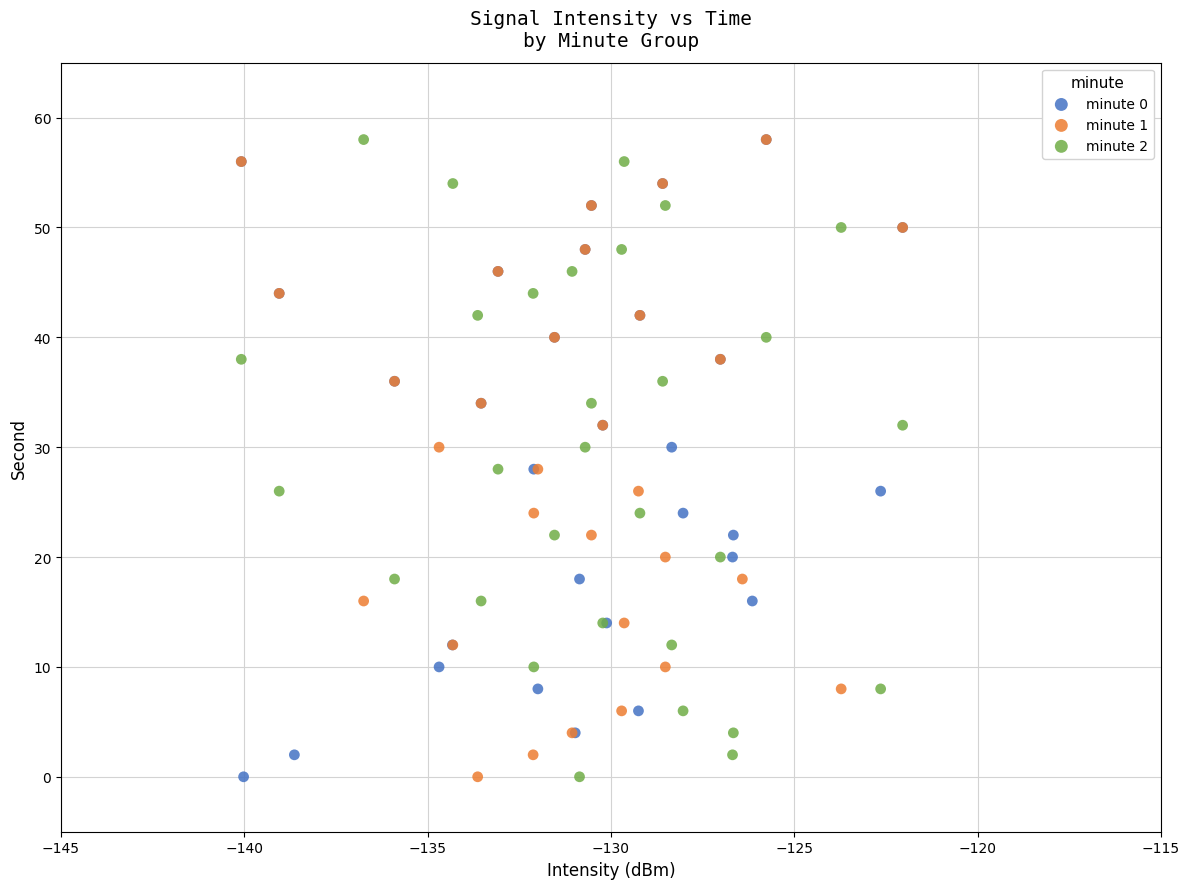

What are all the series names shown in the legend?

minute 0, minute 1, minute 2